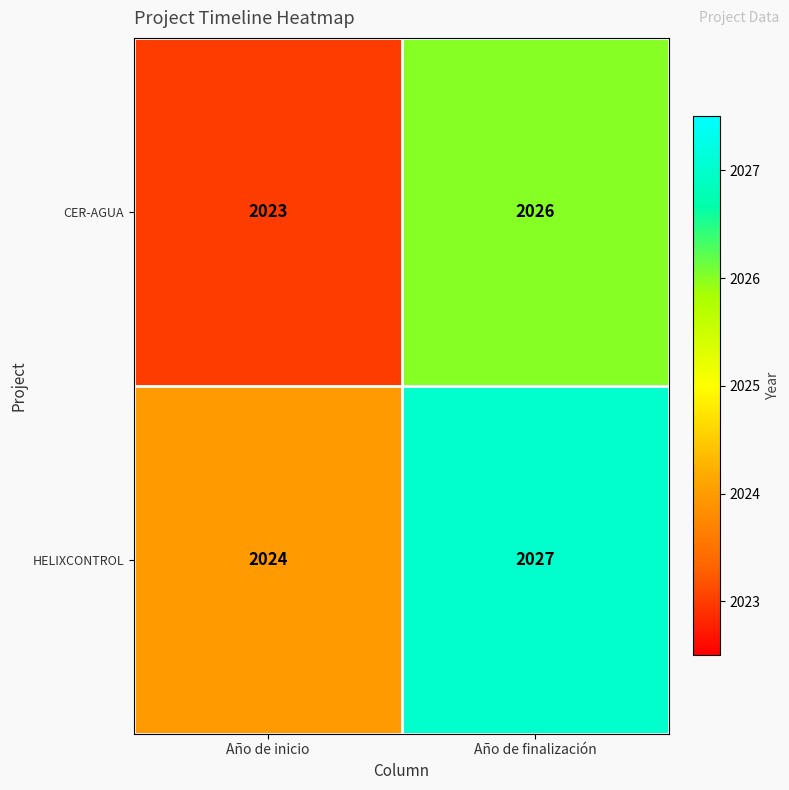

The value of HELIXCONTROL at Año de inicio is 2024. True or false?

True